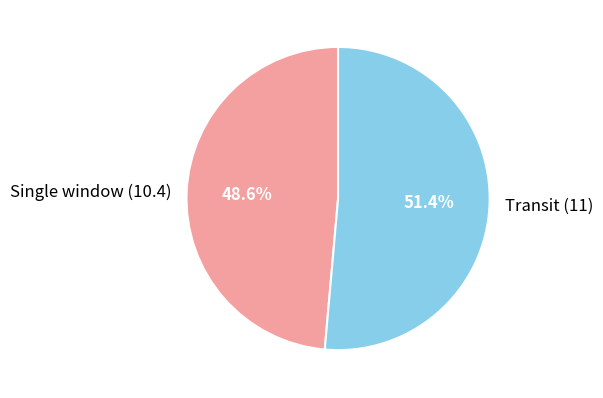

To the nearest percent, what percentage of the pie is Transit (11)?

51%